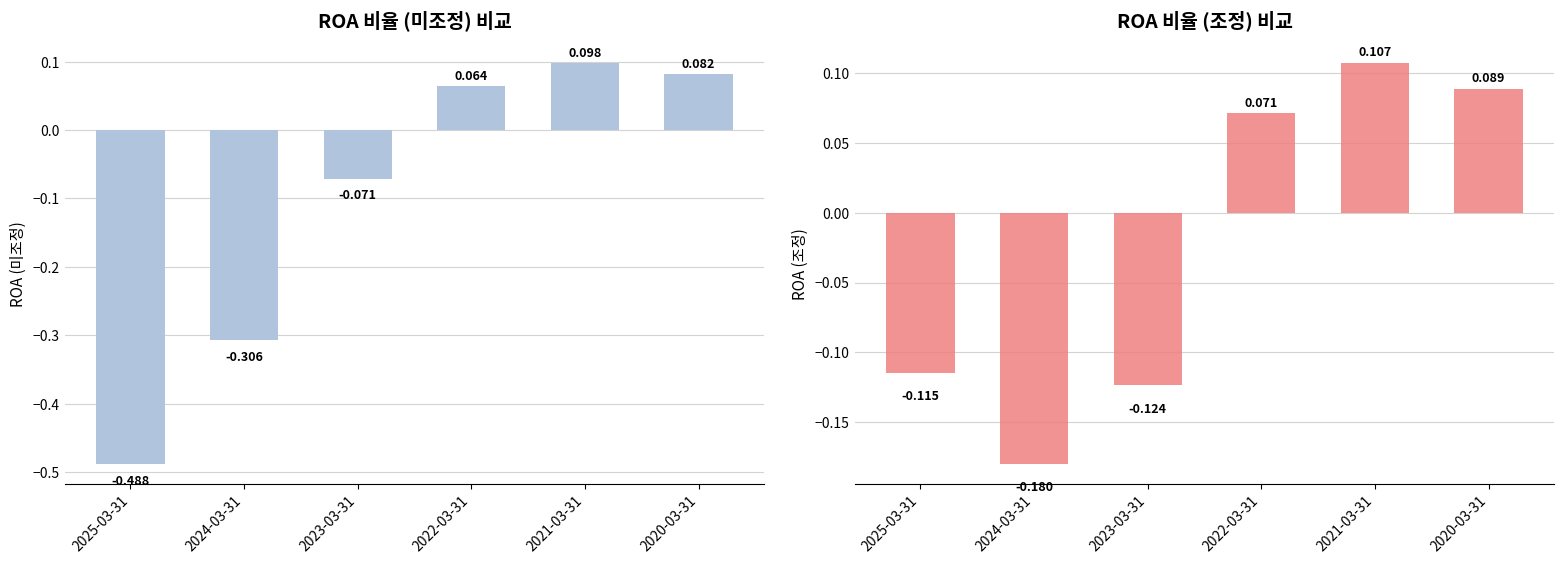

How many data points in 조정 are less than 0?

3